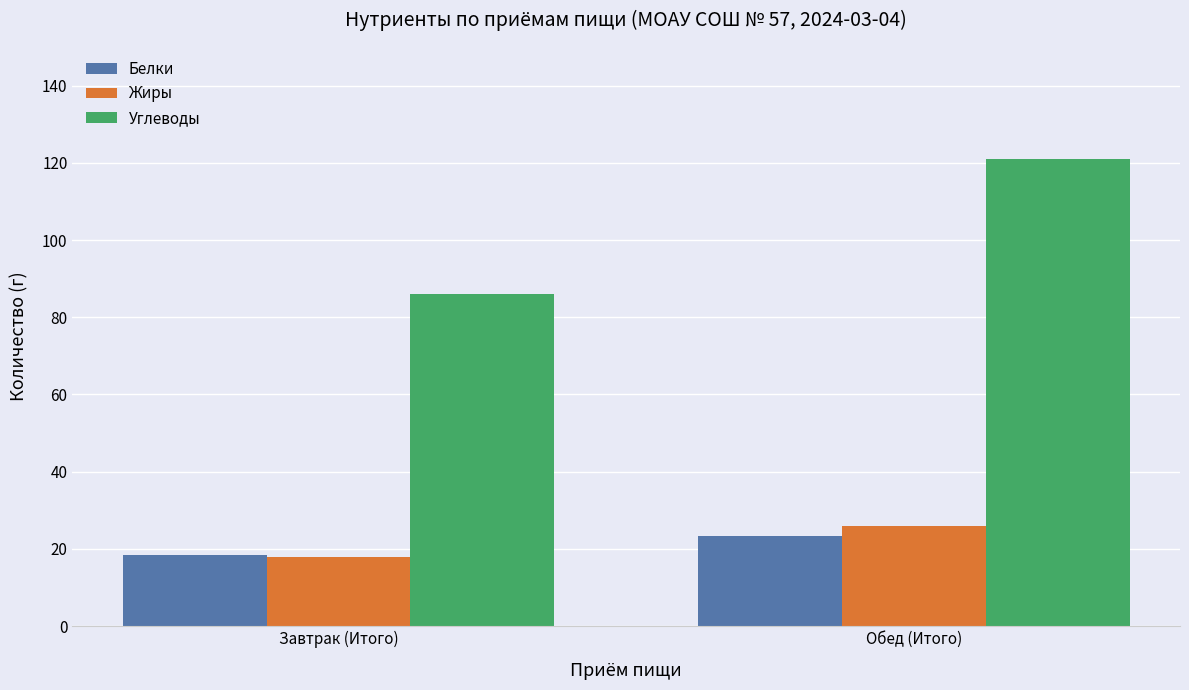

What is the label of the 1st bar from the left?

Завтрак (Итого)